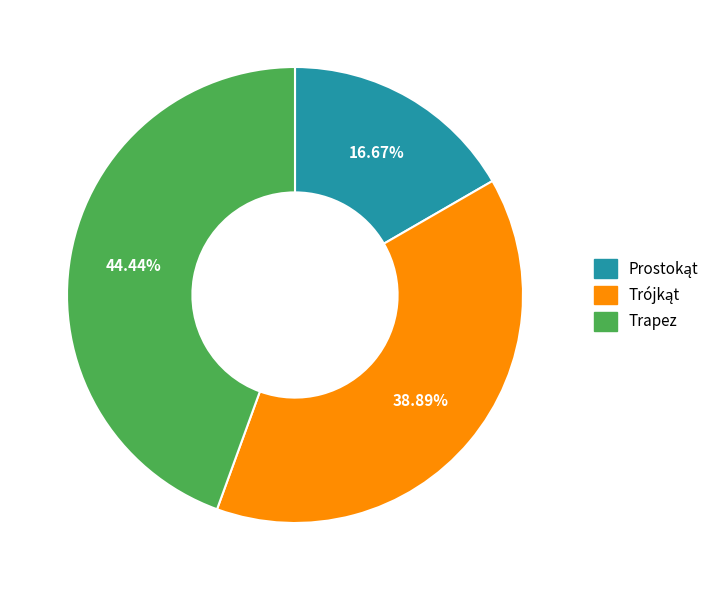

Is there a majority slice in this chart?

No